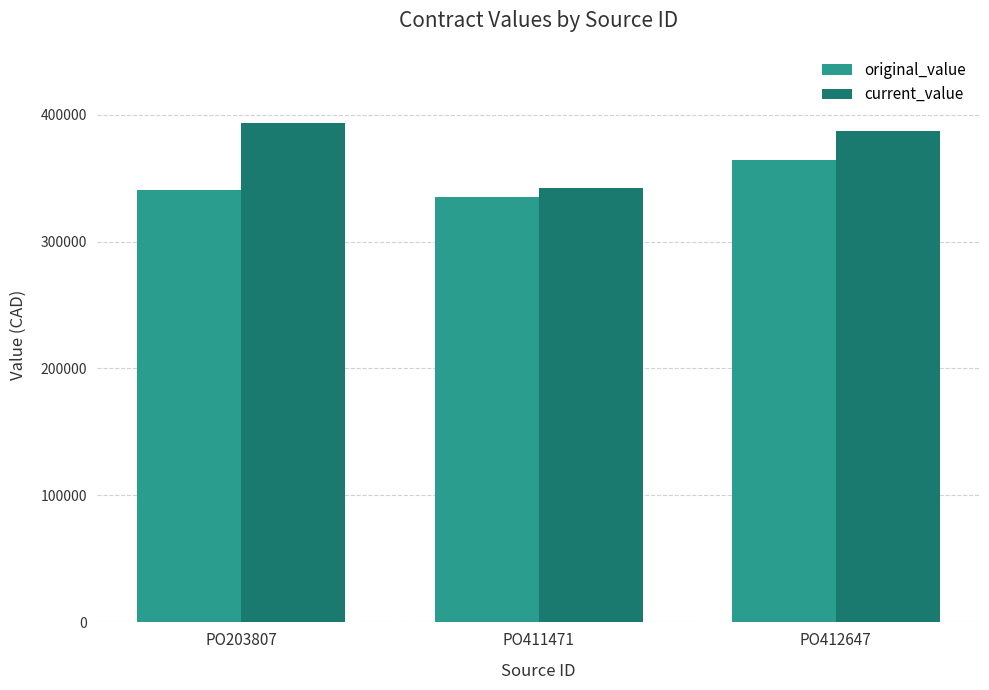

Which label corresponds to the smallest value in the chart?

PO411471